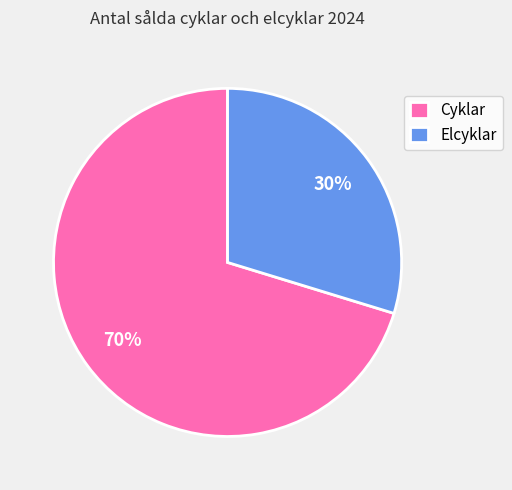

Which category has the biggest portion of the pie?

Cyklar